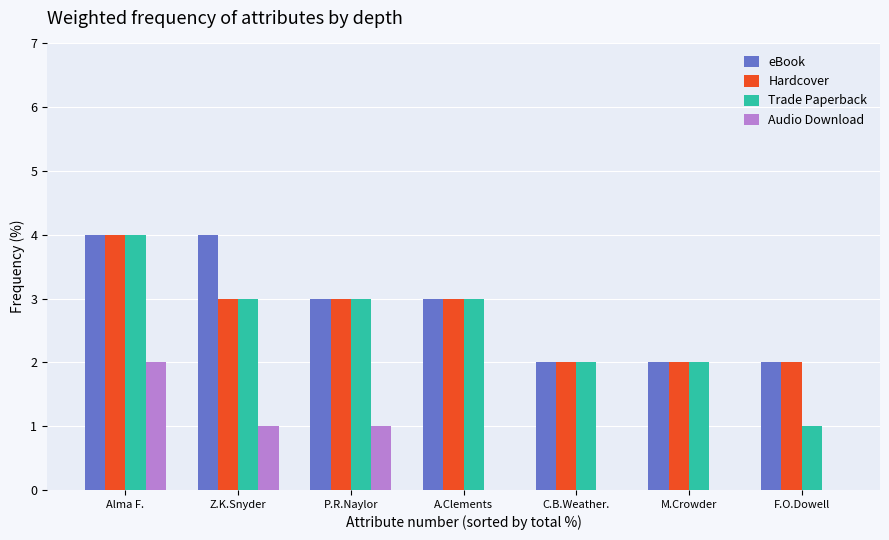

Are the bars grouped side by side (vs. stacked)?

Yes